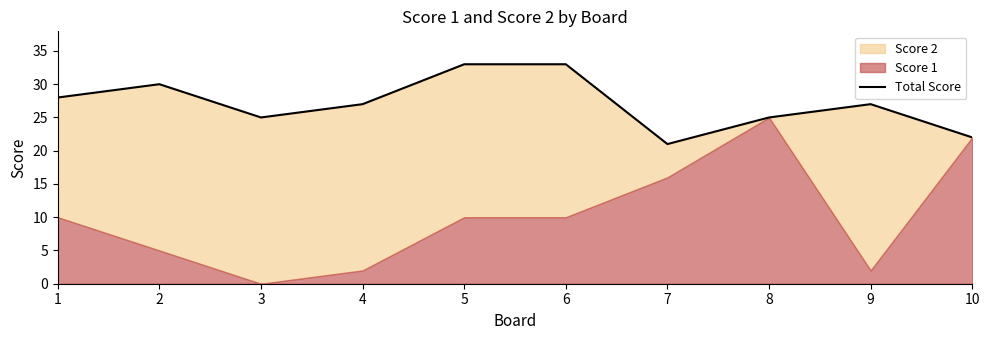

At which label is the value closest to 27?

4